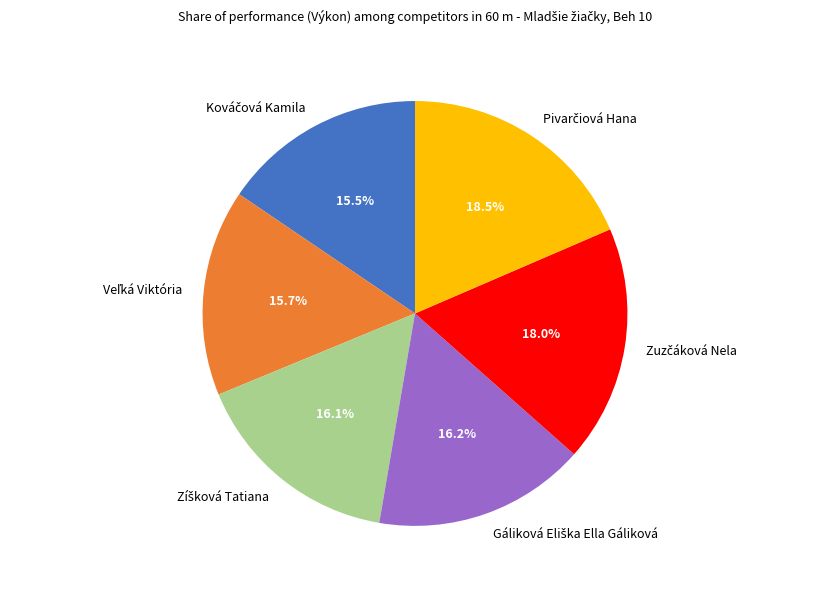

Is there a majority slice in this chart?

No